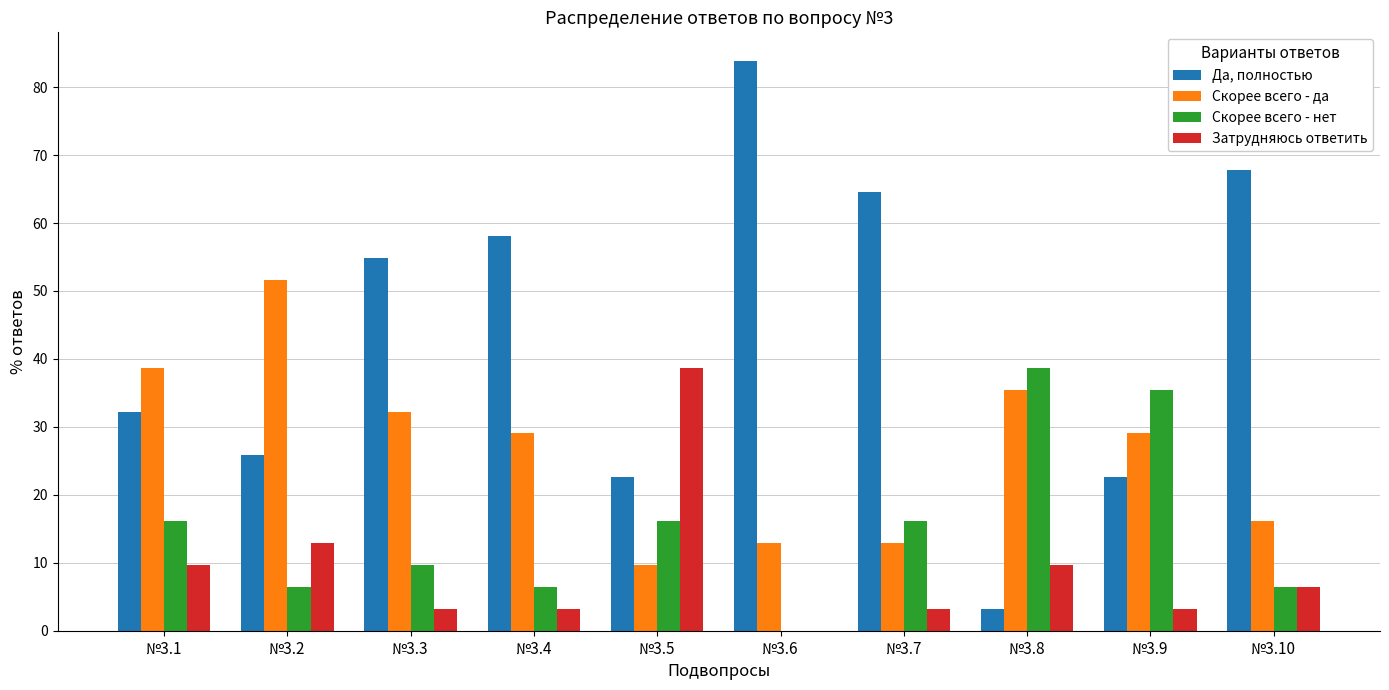

Which series has the largest total across all categories?

Да, полностью